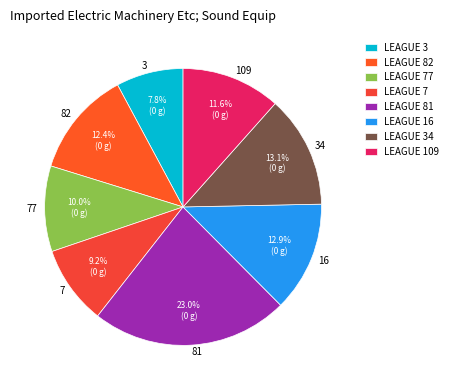

What is the smallest slice in the pie chart?

3